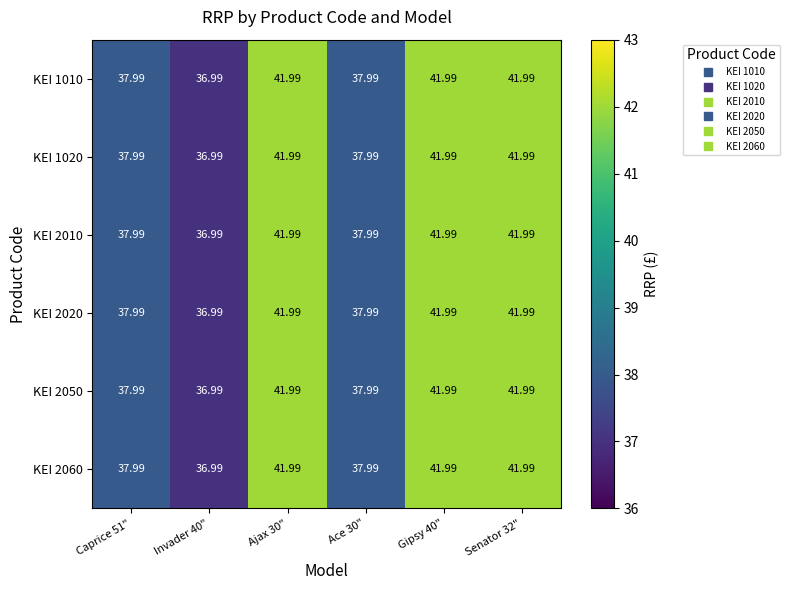

Is the value of KEI 2010 at Caprice 51" greater than the value of KEI 1020 at Invader 40"?

Yes